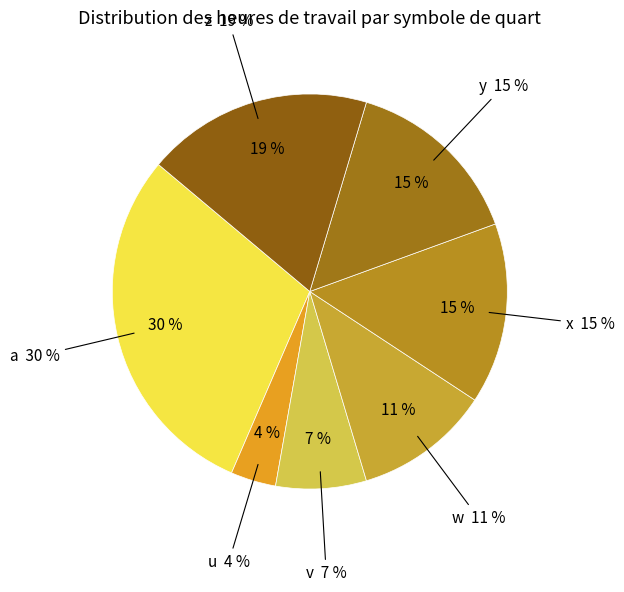

Rank the categories by value from lowest to highest.

u, v, w, x, y, z, a